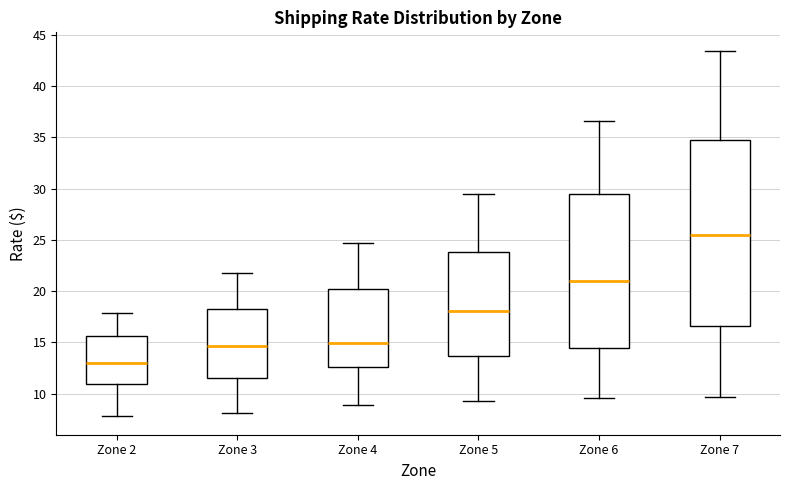

Which box's median line is the highest?

Zone 7